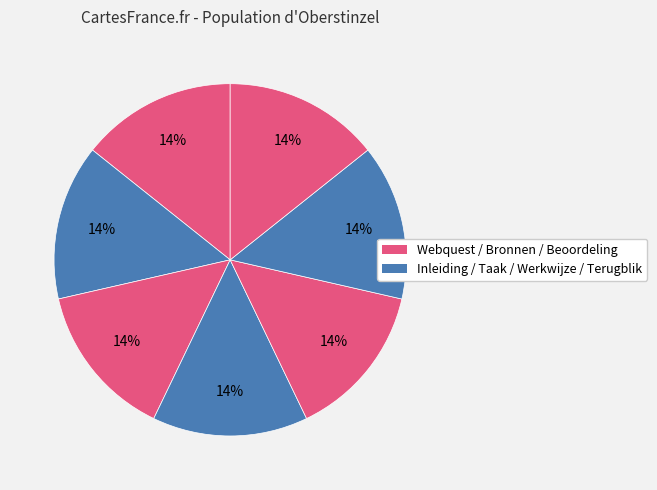

How many slices are in this pie chart?

7